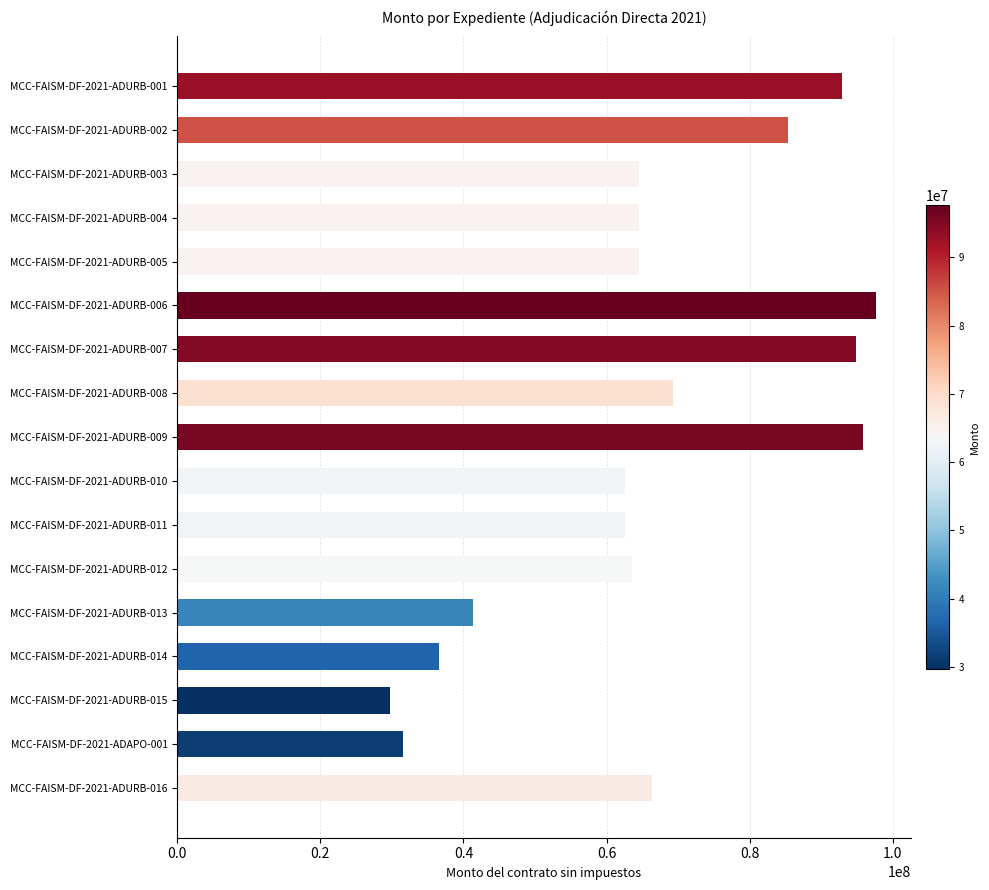

What is the change in value from MCC-FAISM-DF-2021-ADURB-012 to MCC-FAISM-DF-2021-ADAPO-001?

-31996342